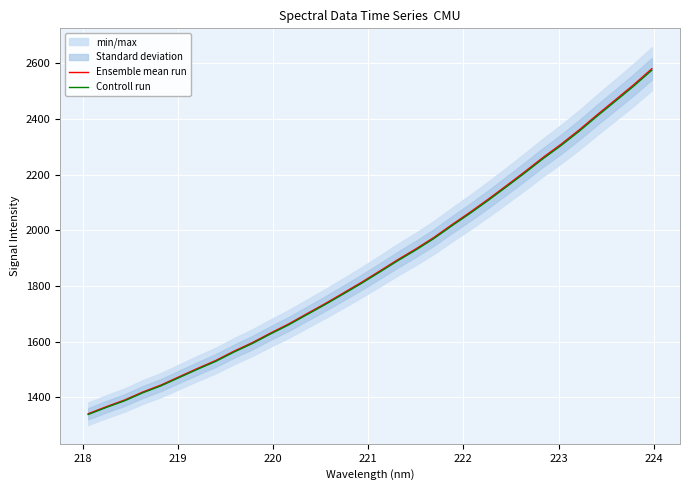

List the series in order of their overall mean, lowest first.

Controll run, Ensemble mean run